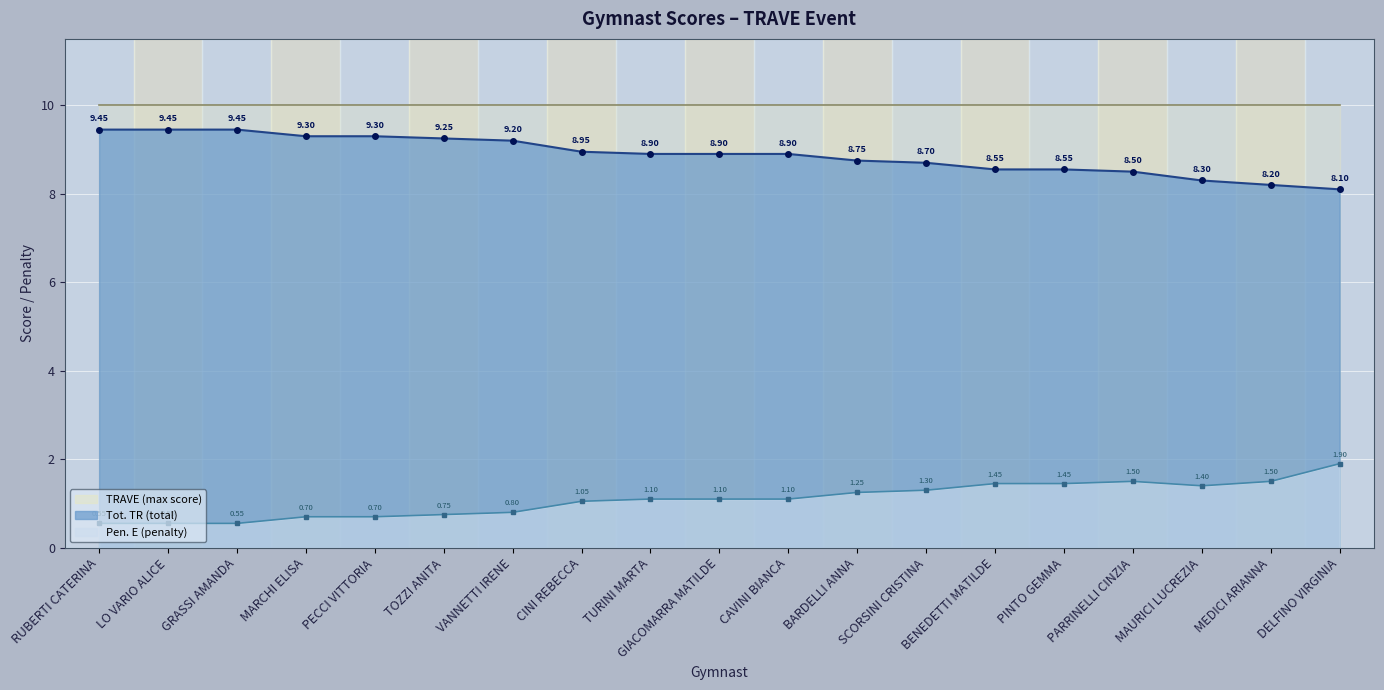

True or false: Tot. TR and Pen. E cross at least once.

False